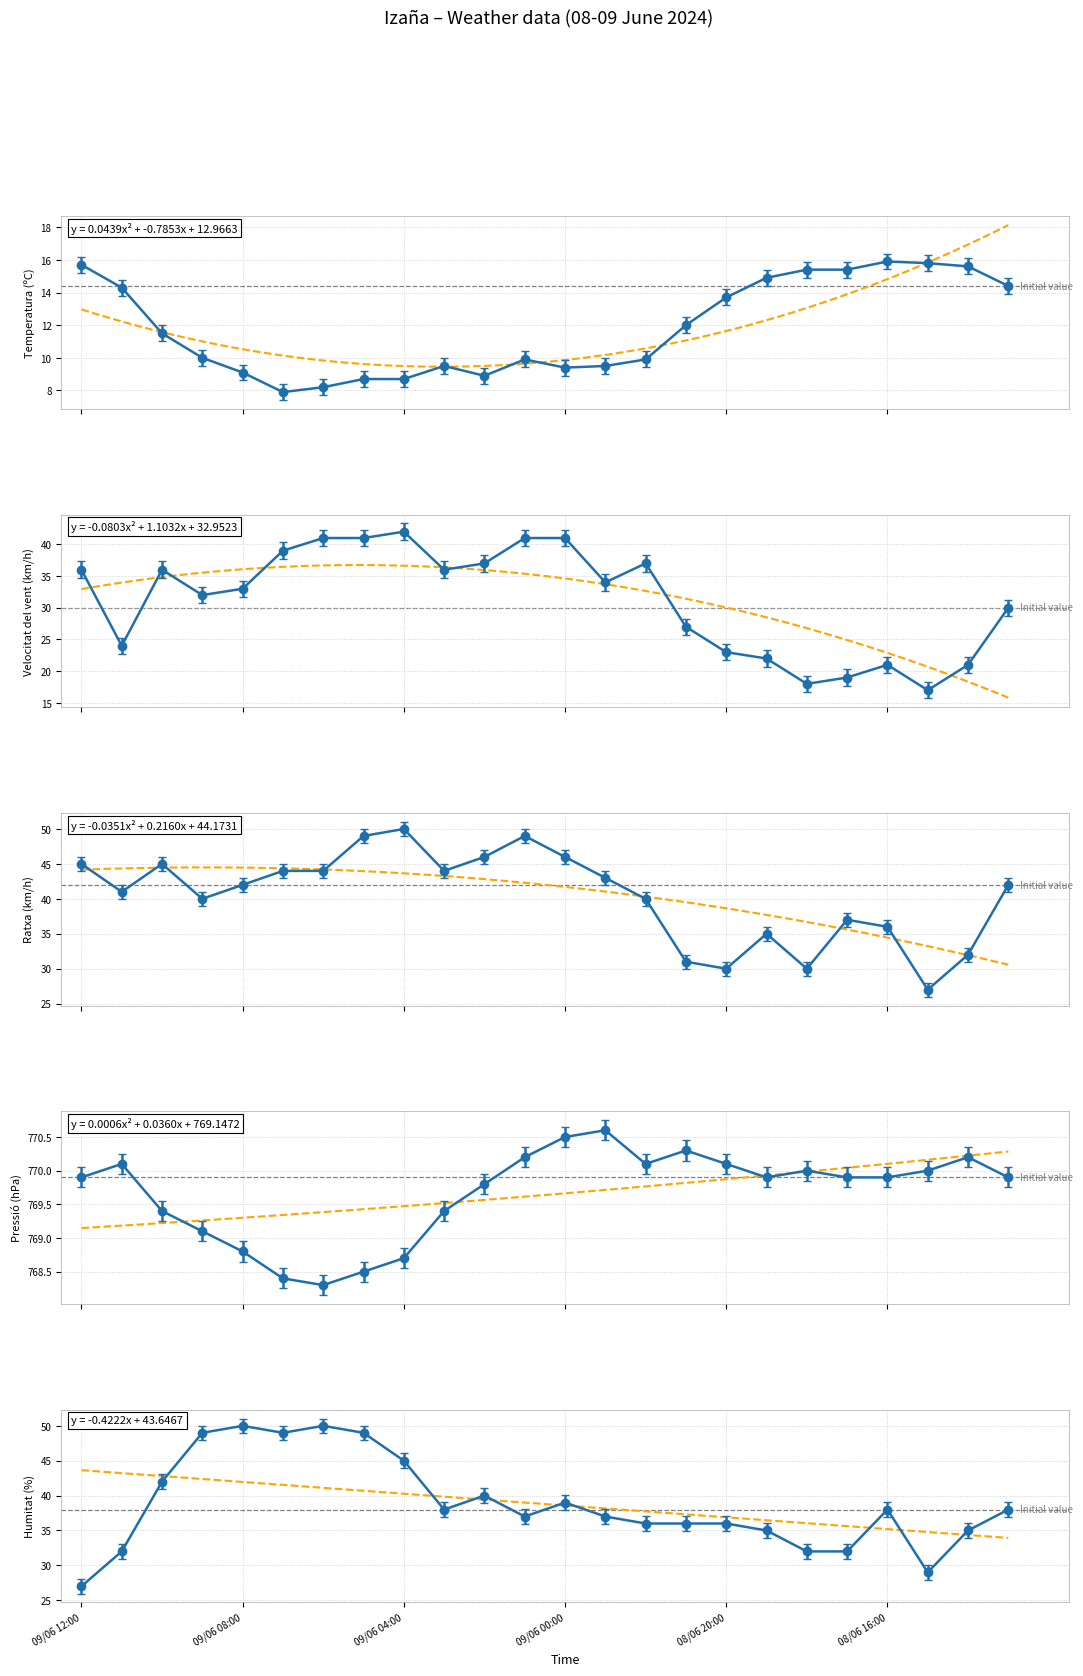

True or false: Velocitat del vent (km/h) and Ratxa (km/h) intersect in this chart.

False